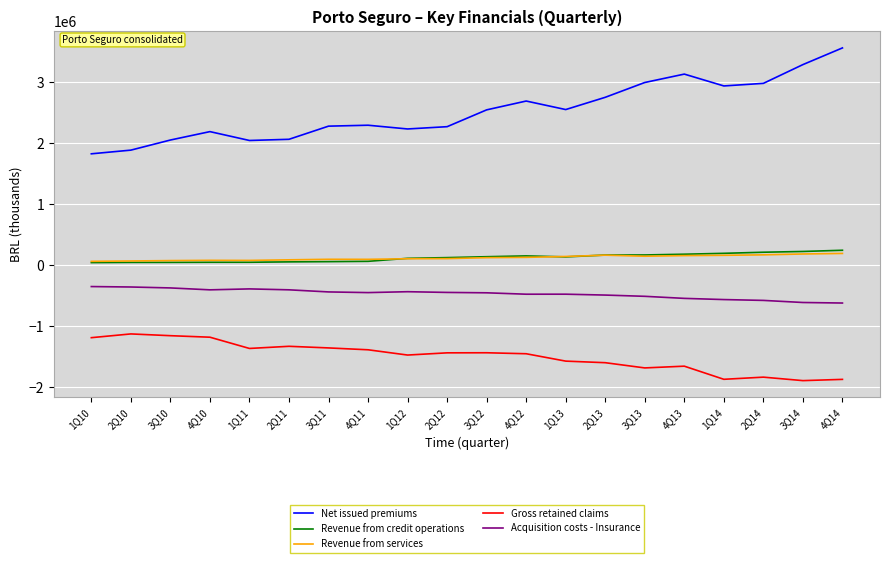

Which category has the highest value in the Net issued premiums series?

4Q14